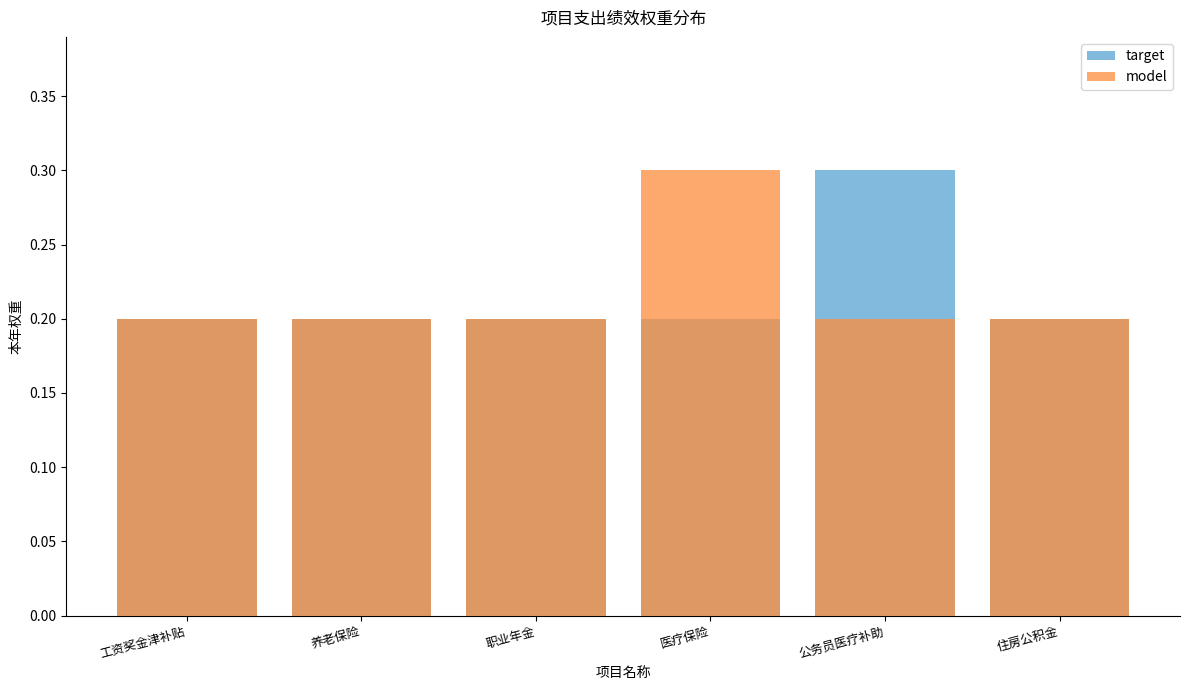

Does the chart contain any negative values?

No